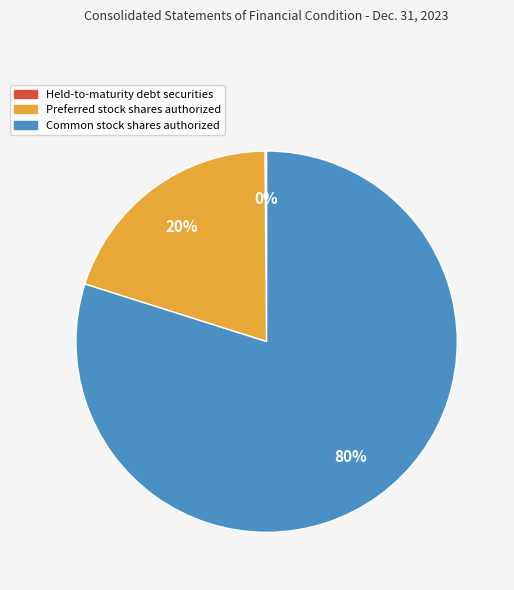

Is there a majority slice in this chart?

Yes